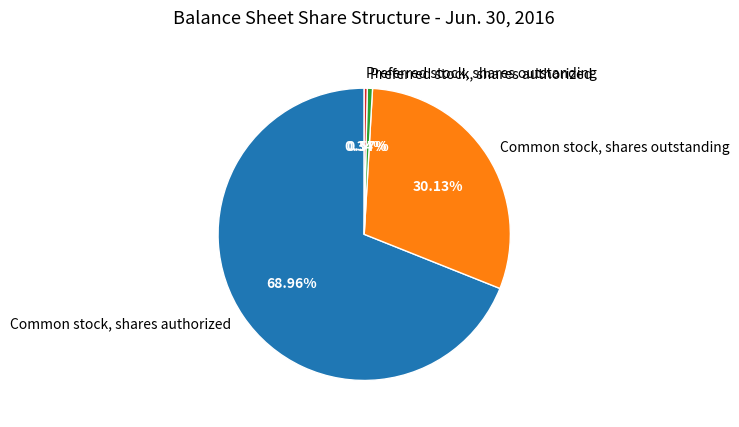

How many segments does this pie chart have?

4